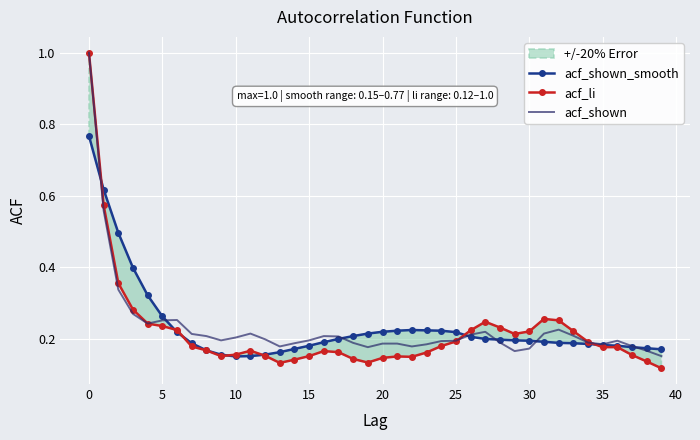

What is the highest value of the acf_shown_smooth series?

0.8